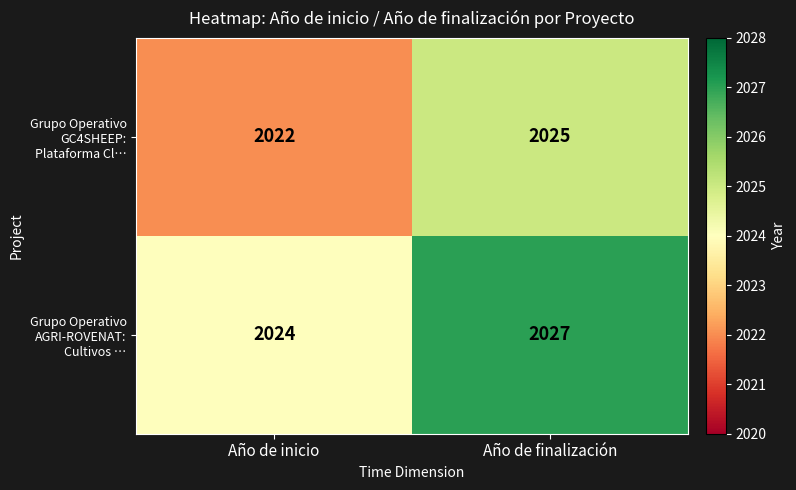

What is the lowest value of the Grupo Operativo GC4SHEEP: Plataforma Cl… series?

2022